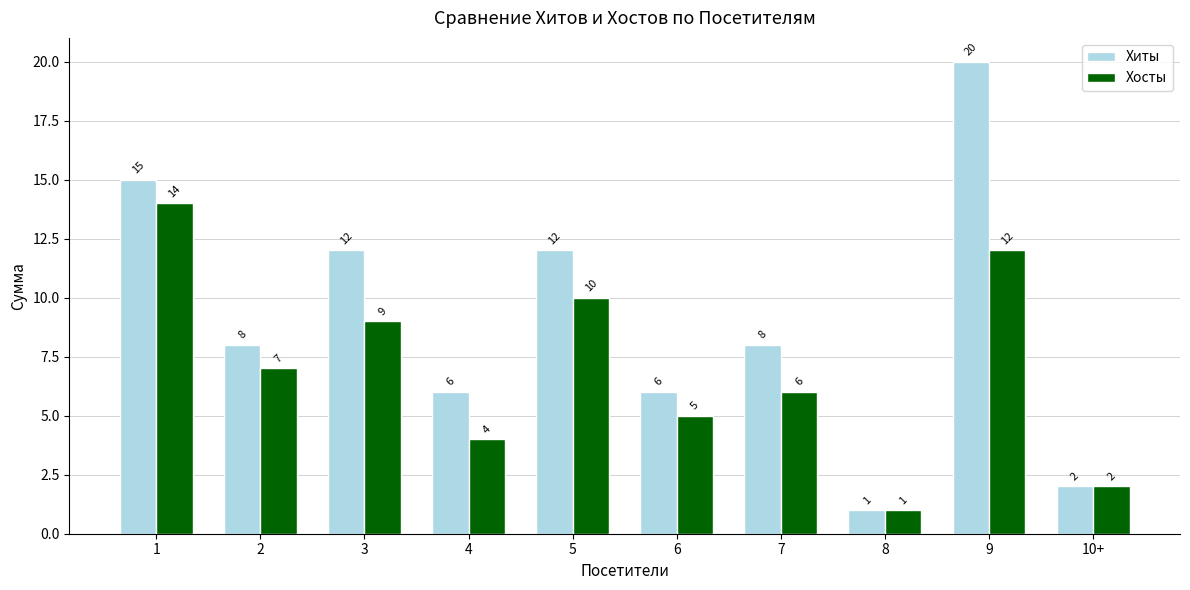

Reading right to left, list all the values displayed in this chart.

Хиты: 2	20	1	8	6	12	6	12	8	15
Хосты: 2	12	1	6	5	10	4	9	7	14